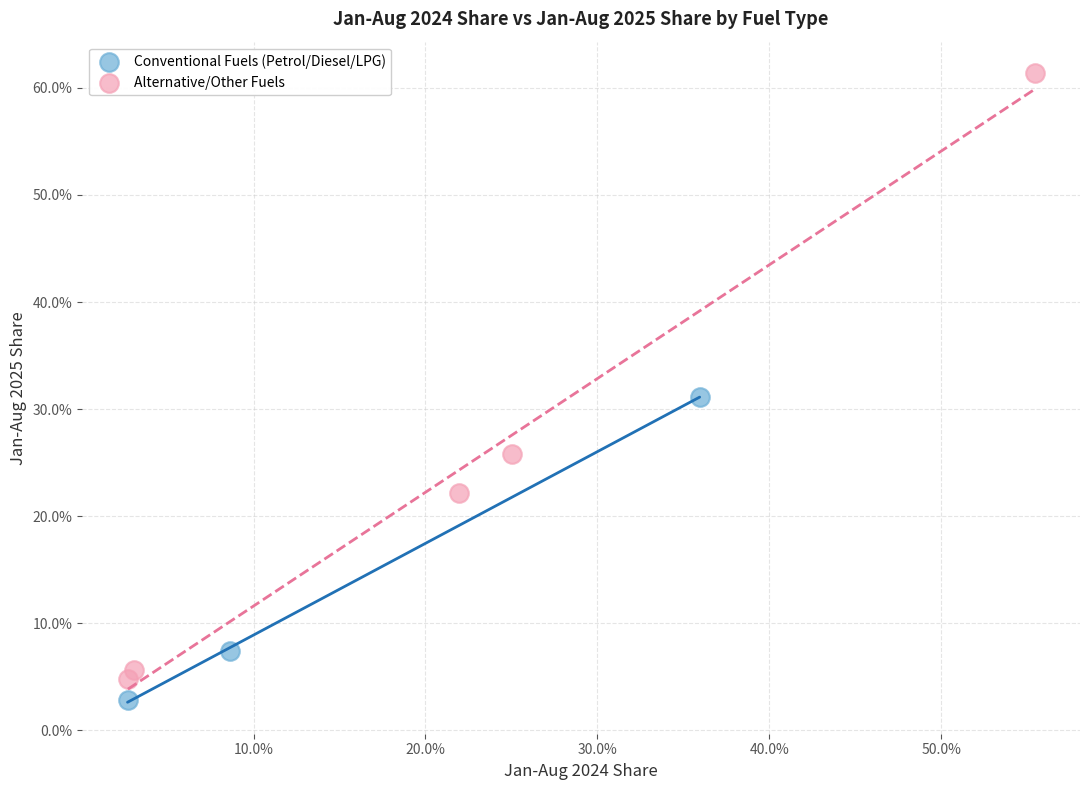

Which series has the widest spread of Y values?

Alternative/Other Fuels